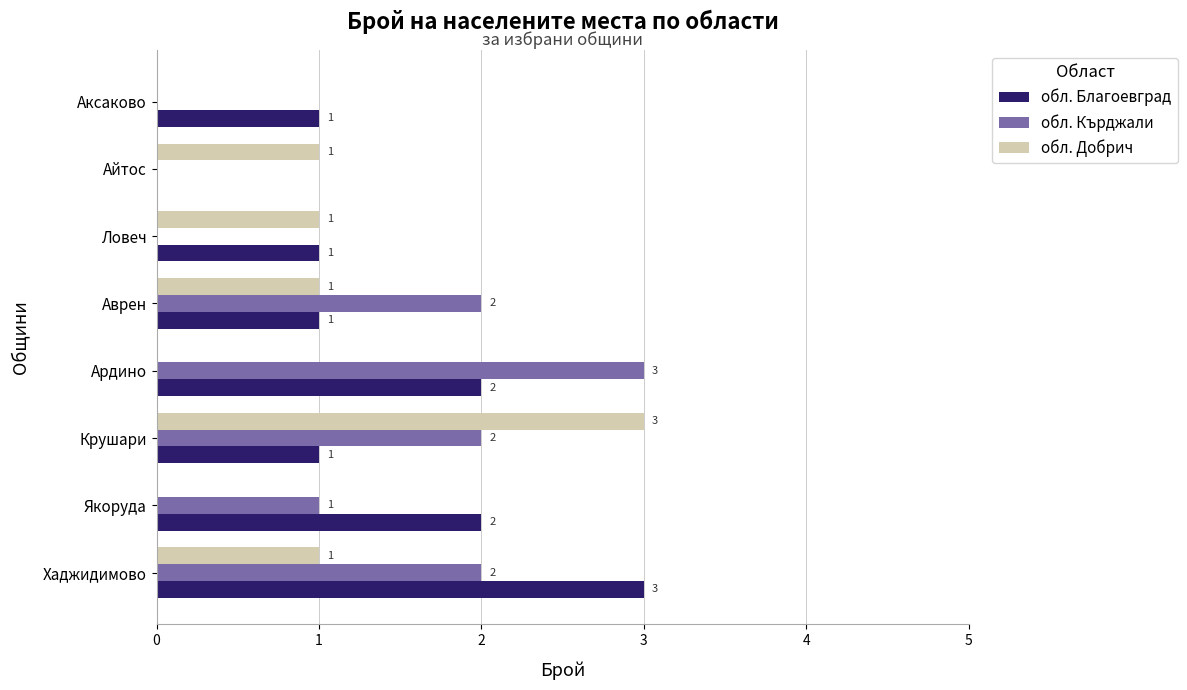

What is the sum of all обл. Добрич values?

7